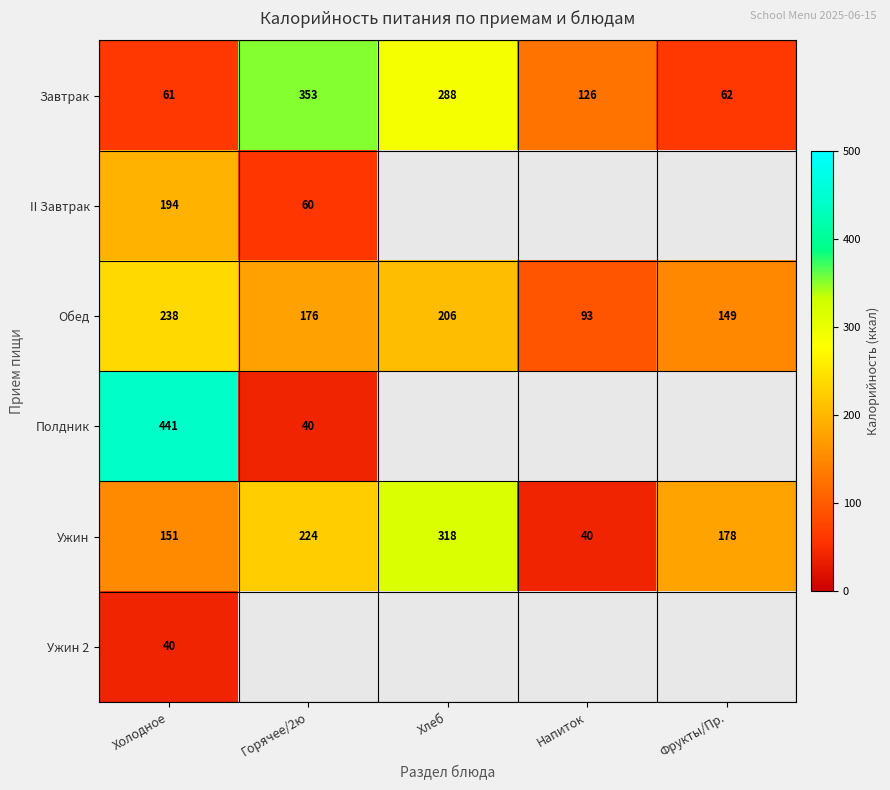

What is the maximum value shown in the chart?

441.0